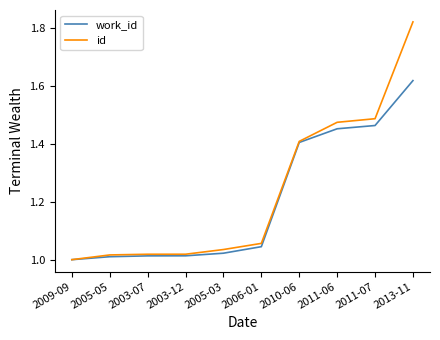

The work_id series shows 1.7 at 2005-03. True or false?

False